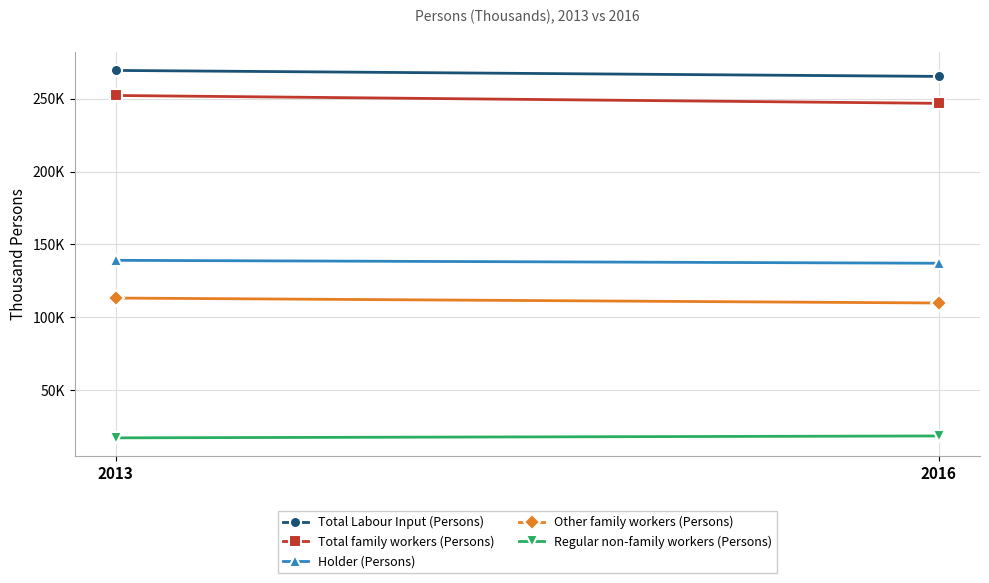

How many values in the Holder (Persons) series are below 139?

1